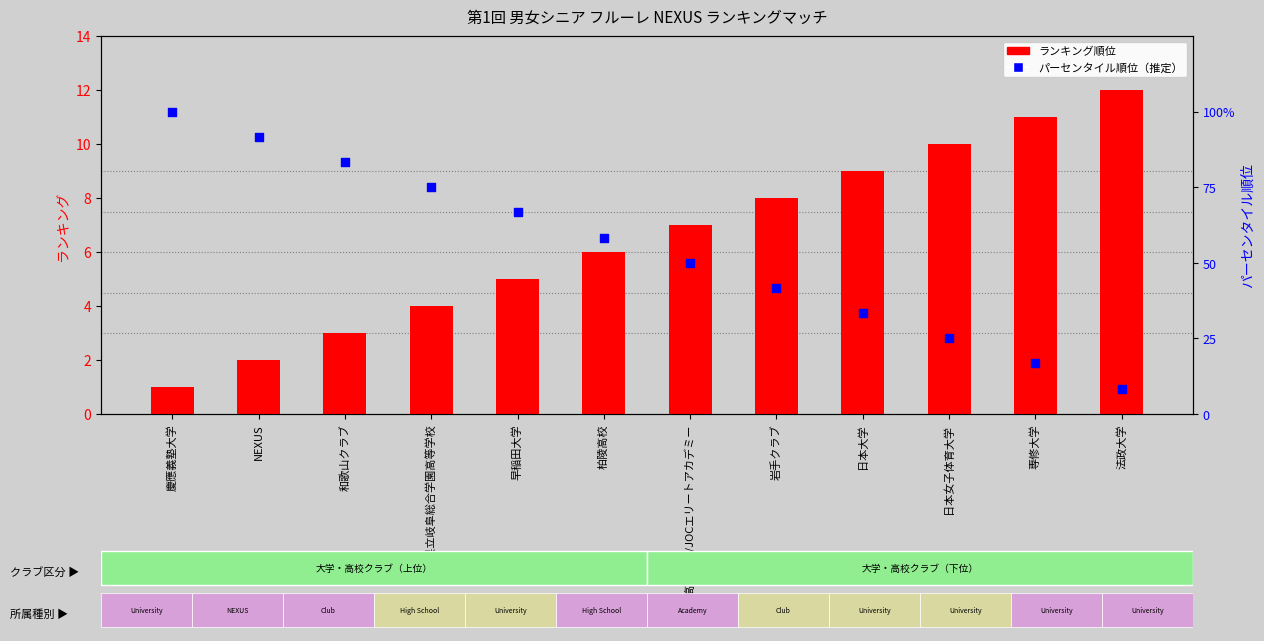

Is the value of ランキング順位 at 和歌山クラブ greater than the value of パーセンタイル順位 at 和歌山クラブ?

No